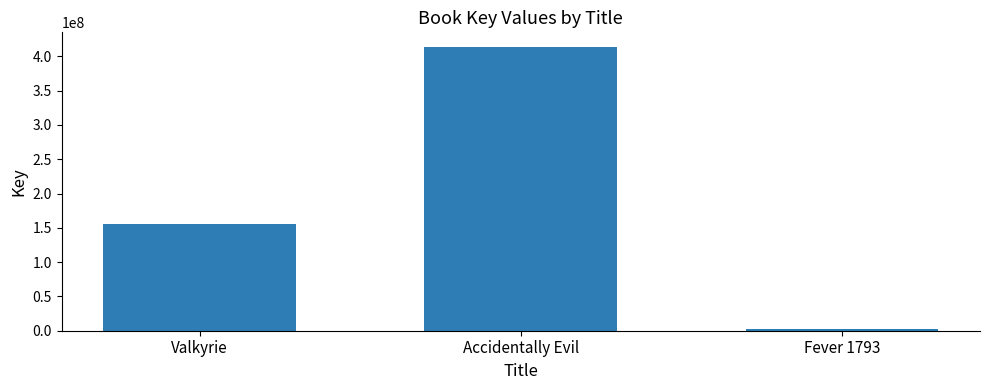

How many bars are there in total?

3